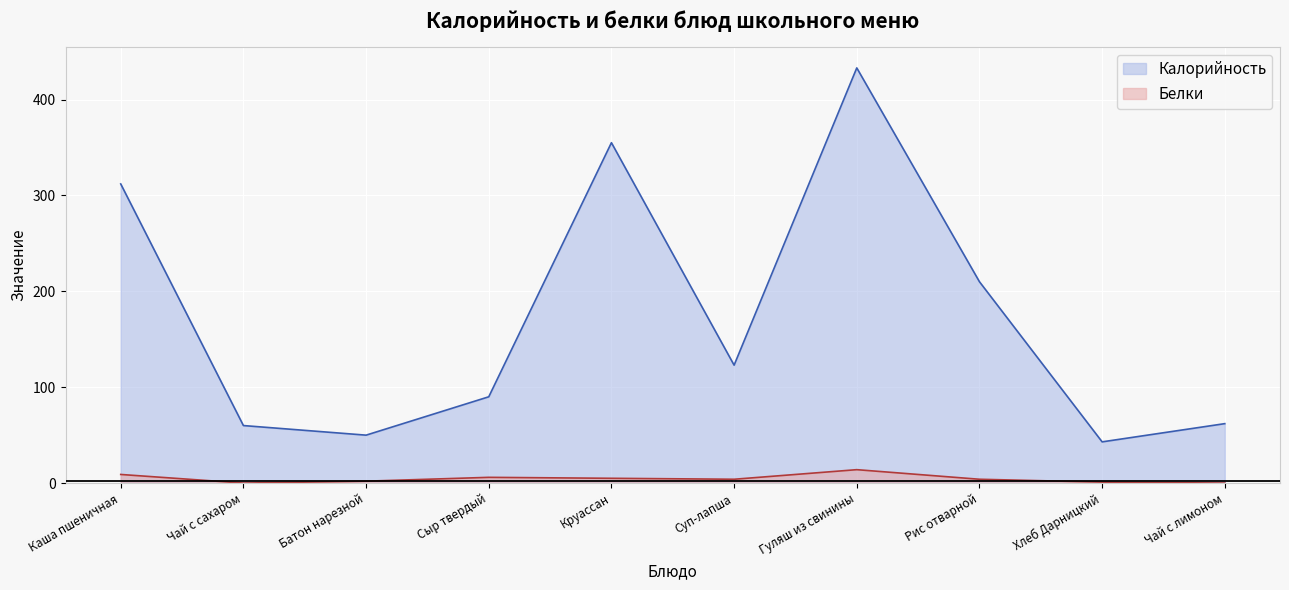

What is the sum of all Калорийность values?

1738